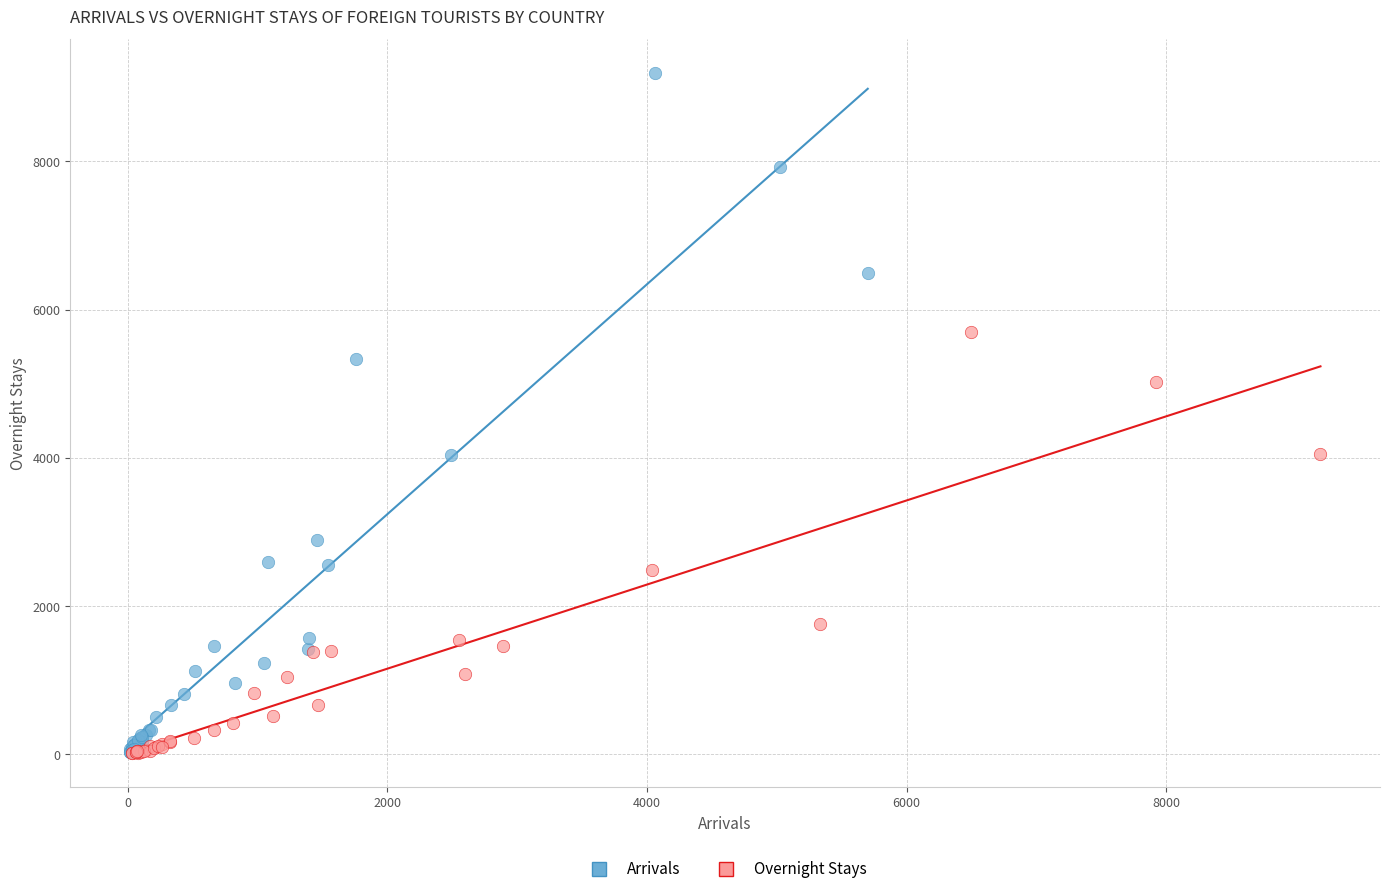

Which series reaches the maximum Y coordinate?

Arrivals